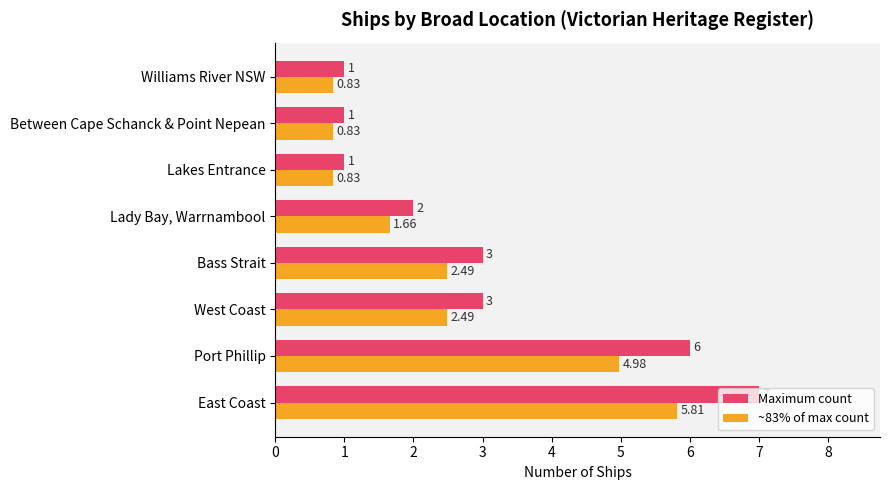

Rank the series by their maximum value, from highest to lowest.

Maximum count, ~83% of max count